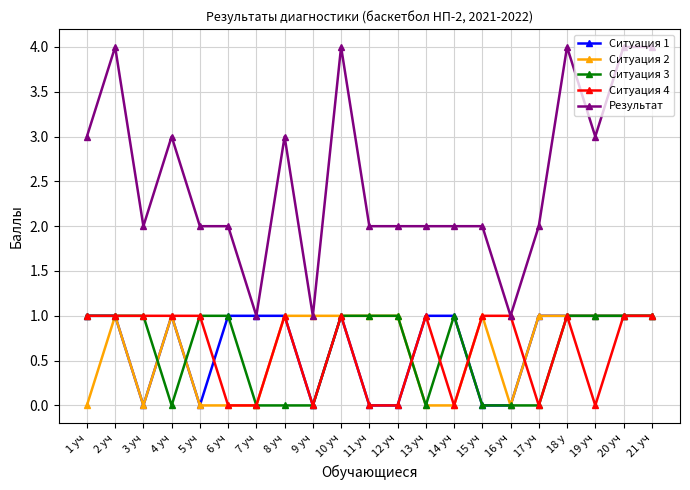

What is the label of the 7th point from the left?

7 уч